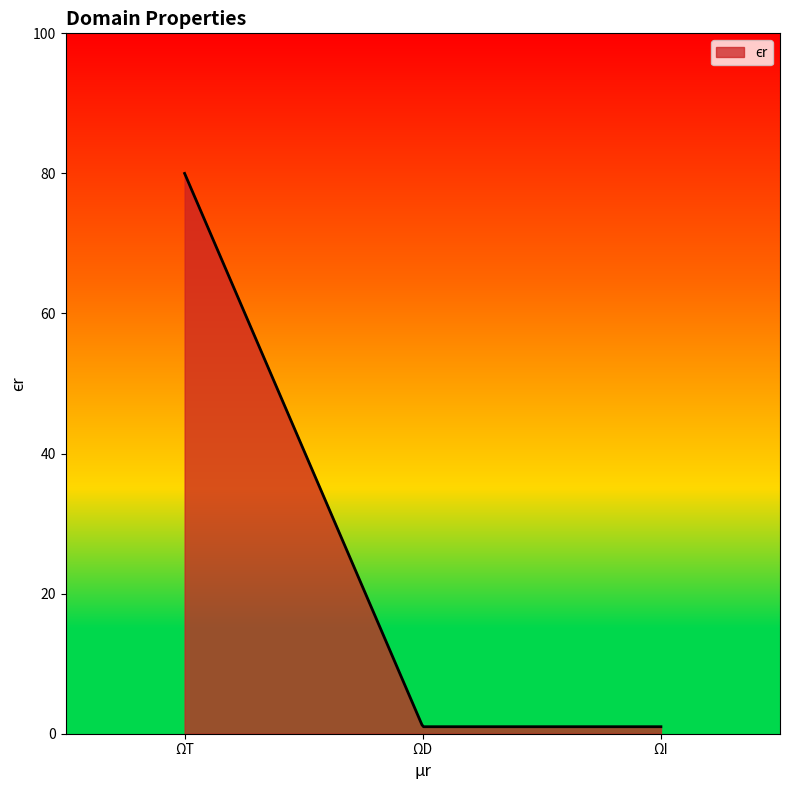

What is the difference between the maximum and minimum values?

79.0